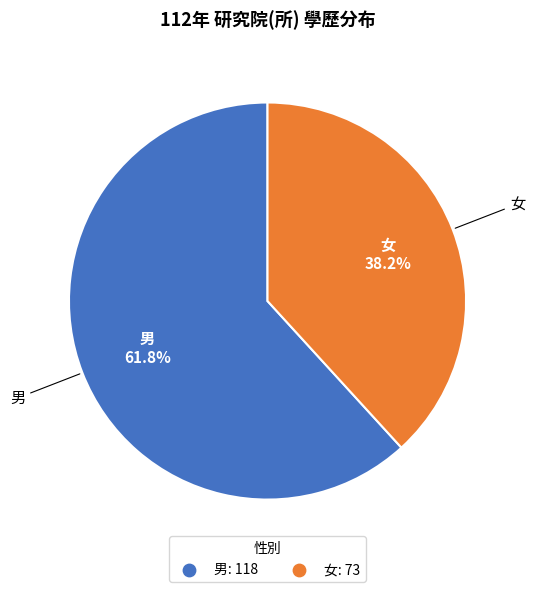

True or false: 男 accounts for 62% of the total.

True